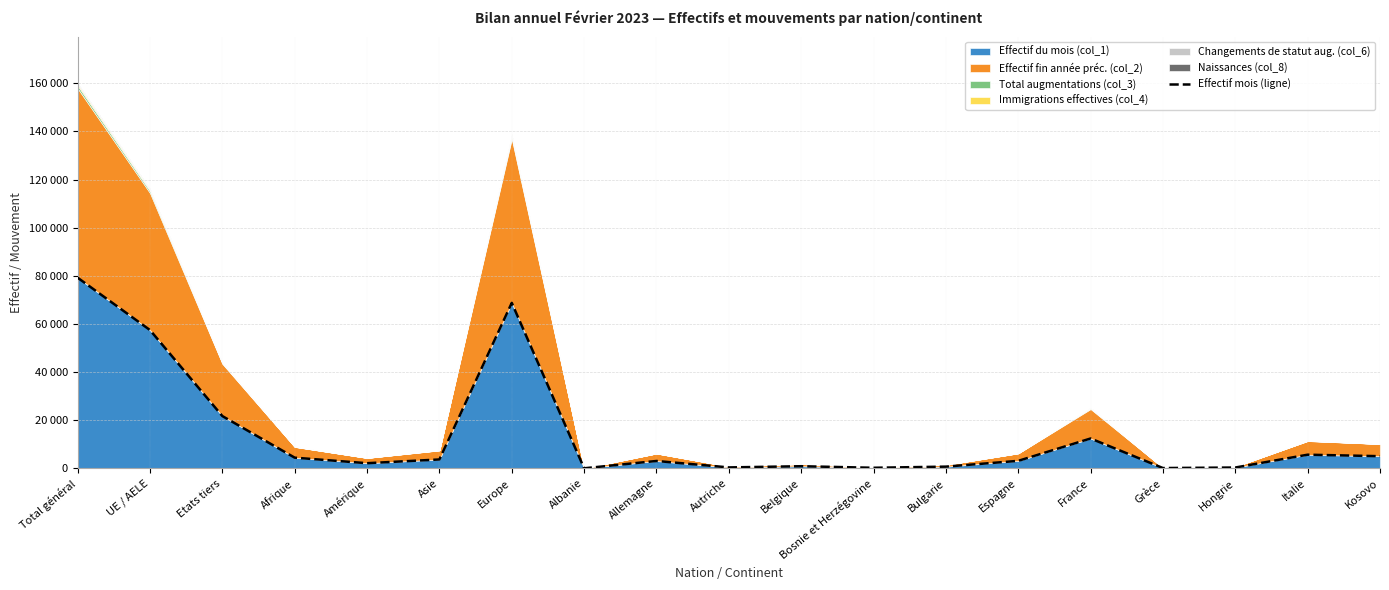

Where does the data first go above 3146?

Total général